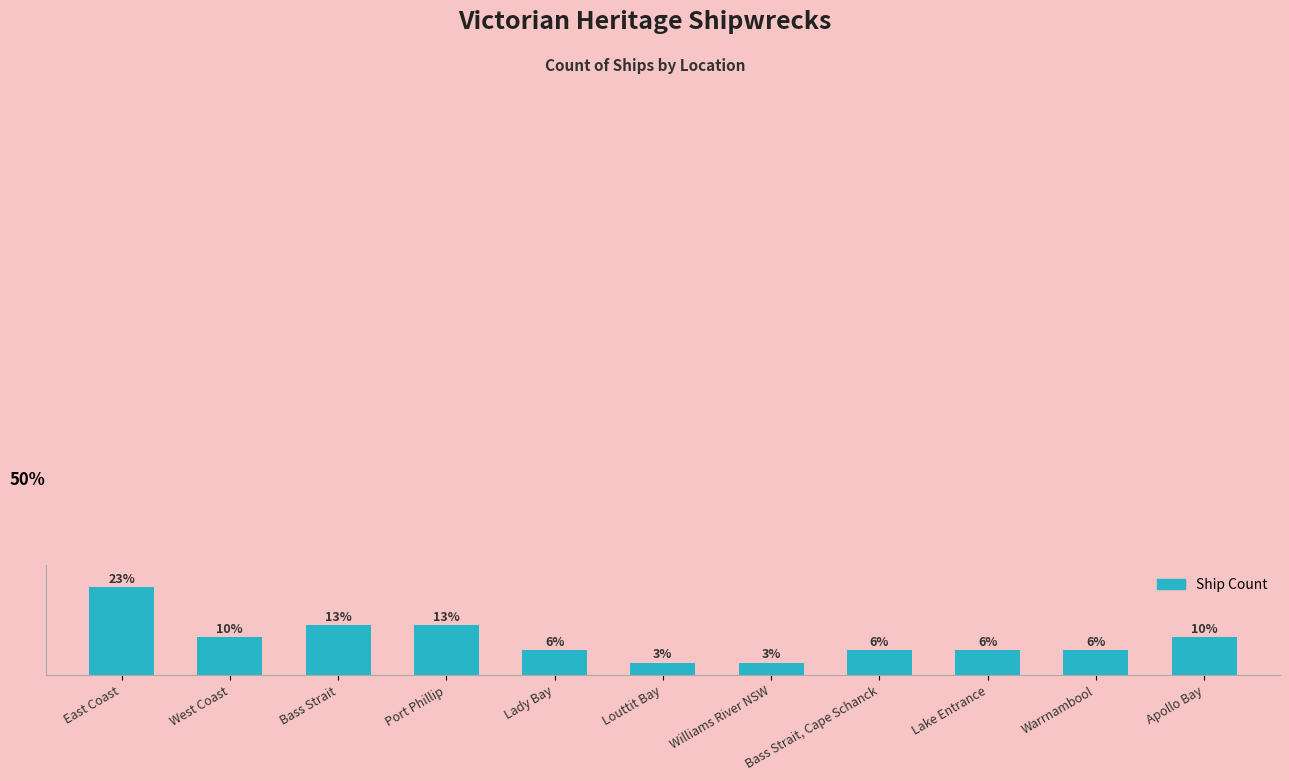

Which has a higher value, Bass Strait or Warrnambool?

Bass Strait